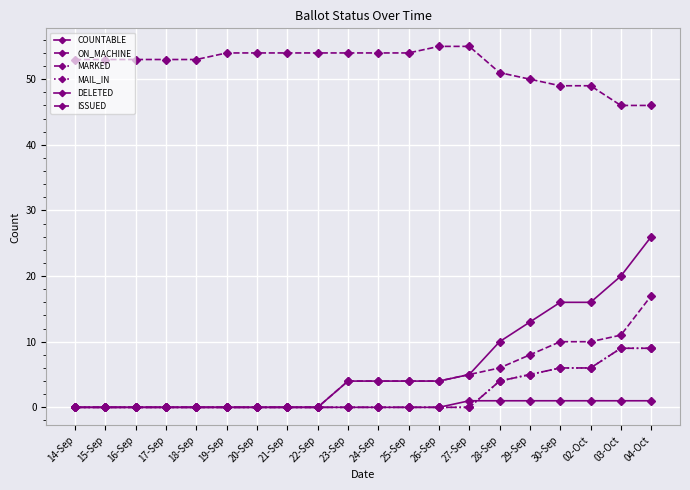

Does the chart have visible grid lines?

Yes